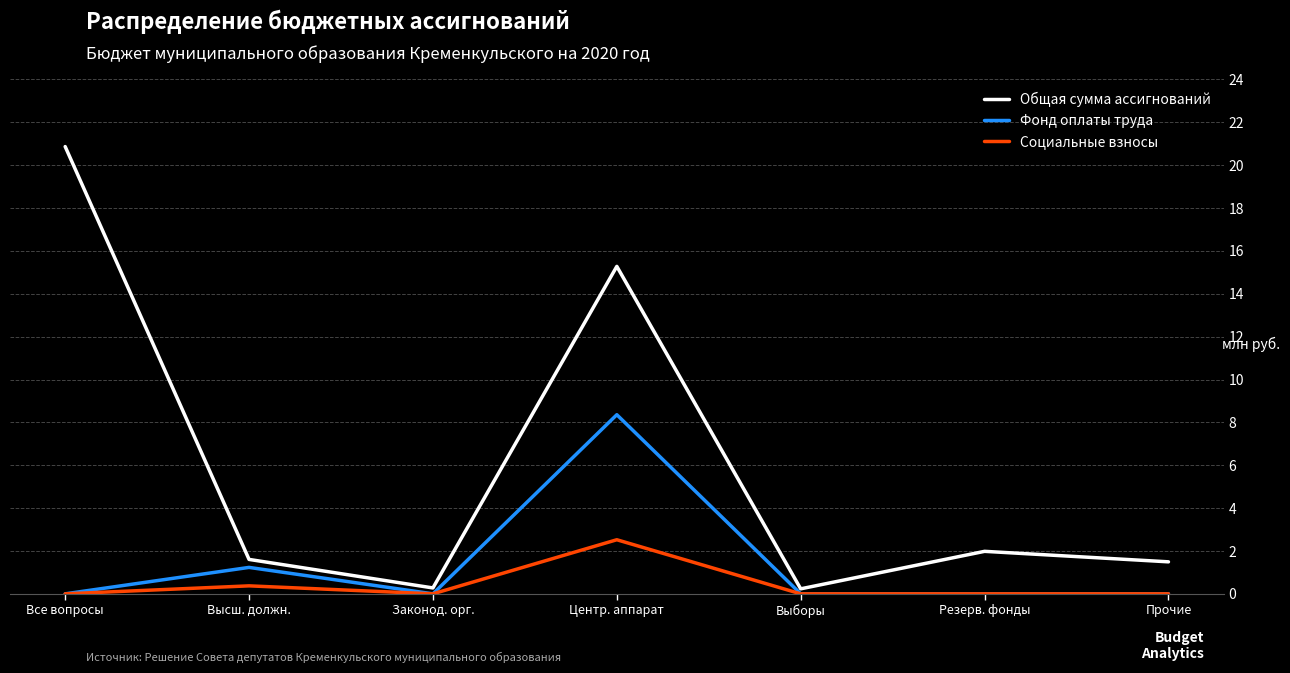

The value of Социальные взносы at Все вопросы is -1.1. True or false?

False